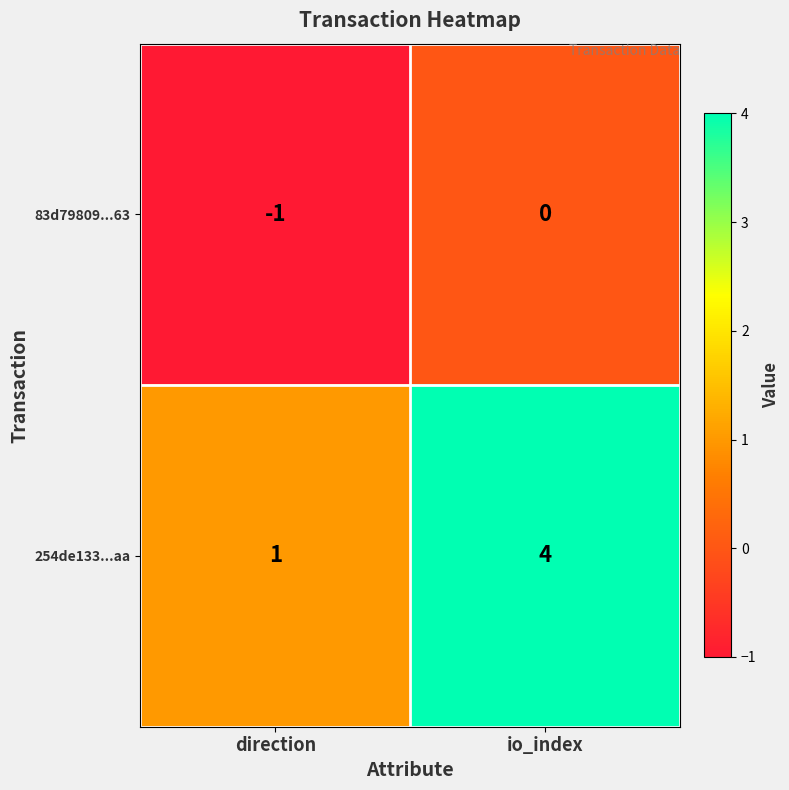

Which series changed the most between direction and io_index?

254de133...aa